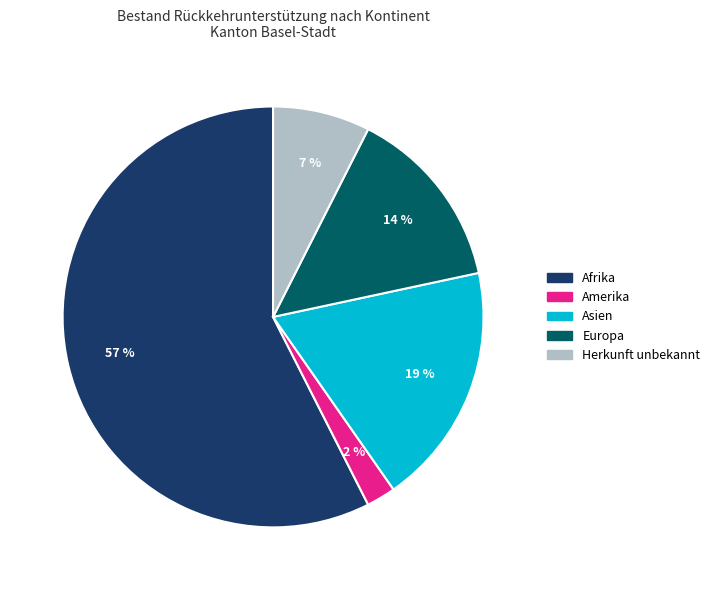

What is the ratio of the value at Asien to the value at Afrika?

0.3